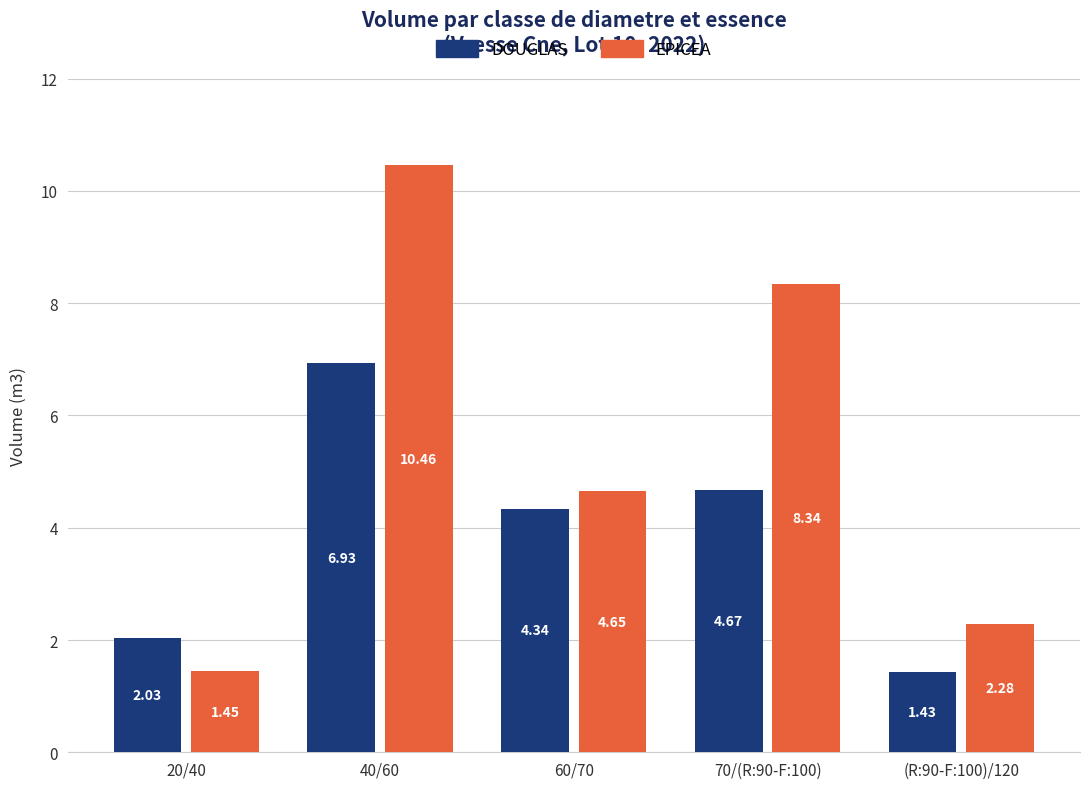

Which label corresponds to the largest value in the chart?

40/60